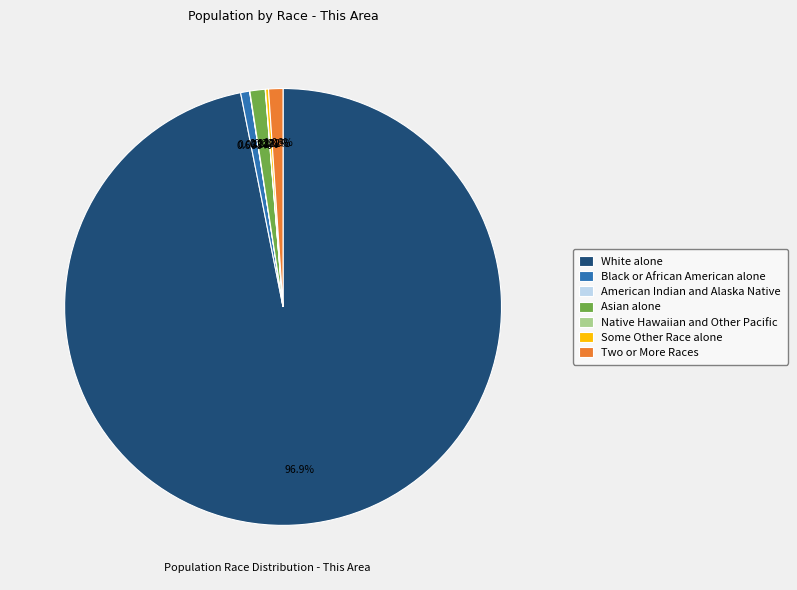

Which category has the biggest portion of the pie?

White alone